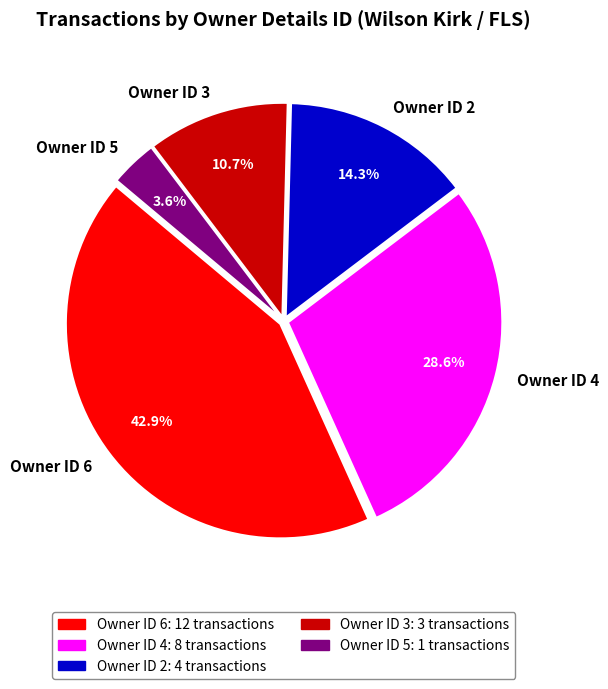

What percentage do Owner ID 4 and Owner ID 6 together represent?

71.4%